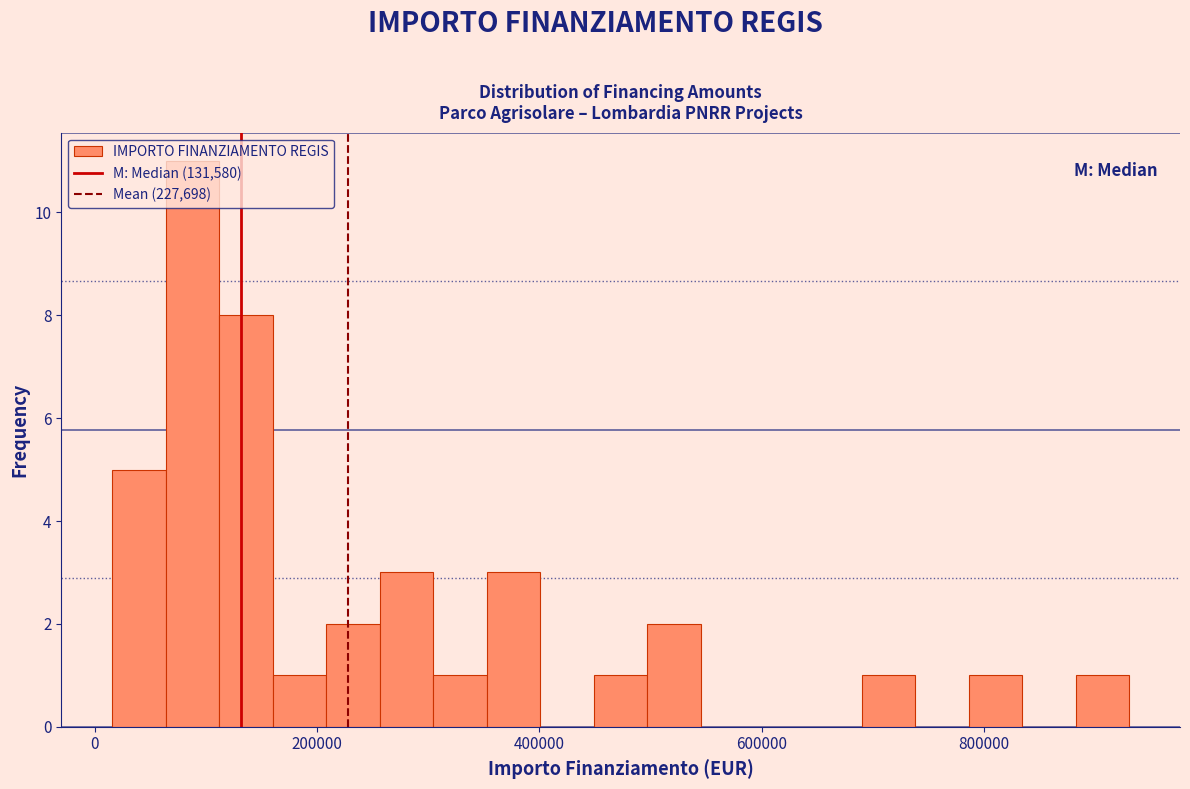

Around what value on the x-axis is the tallest bar? Give the approximate position of its centre, as read against the axis.

80000